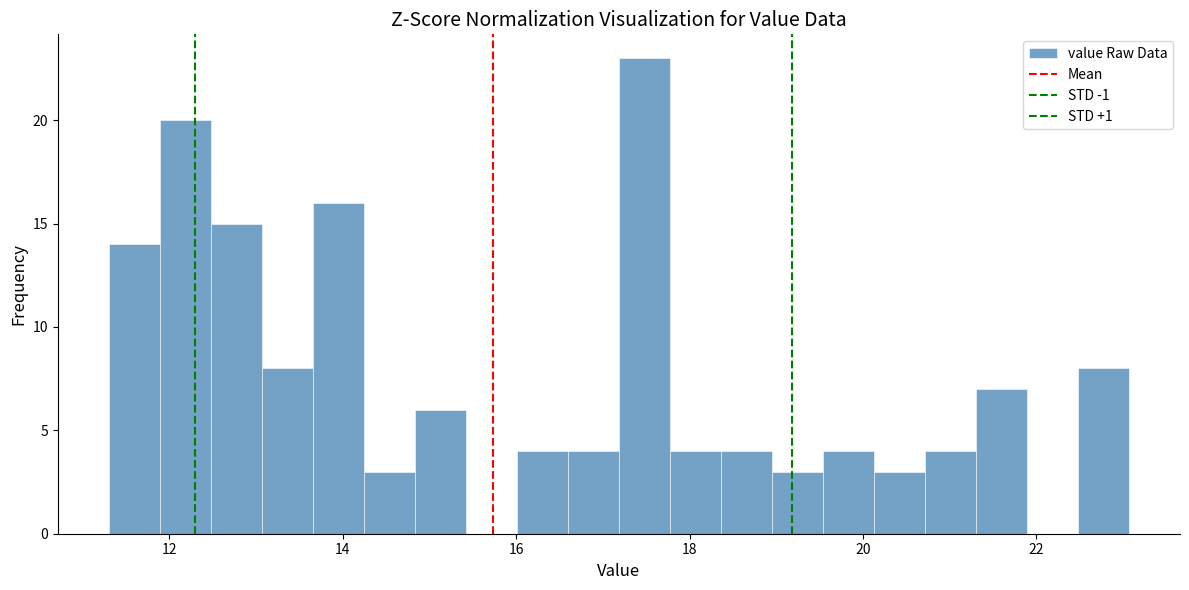

Around what value on the x-axis is the tallest bar? Give the approximate position of its centre, as read against the axis.

17.4